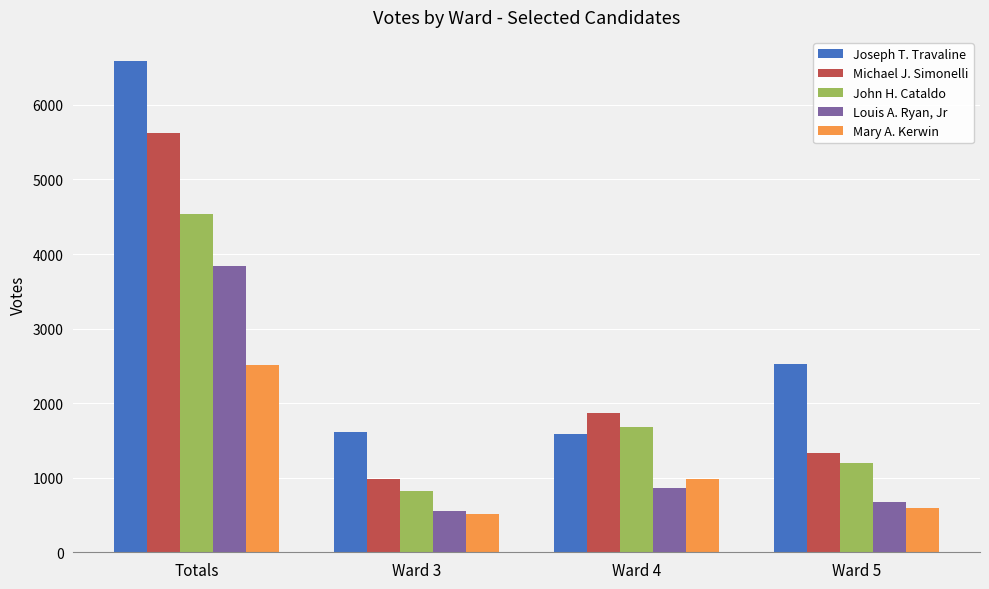

Rank the categories by Michael J. Simonelli value from lowest to highest.

Ward 3, Ward 5, Ward 4, Totals